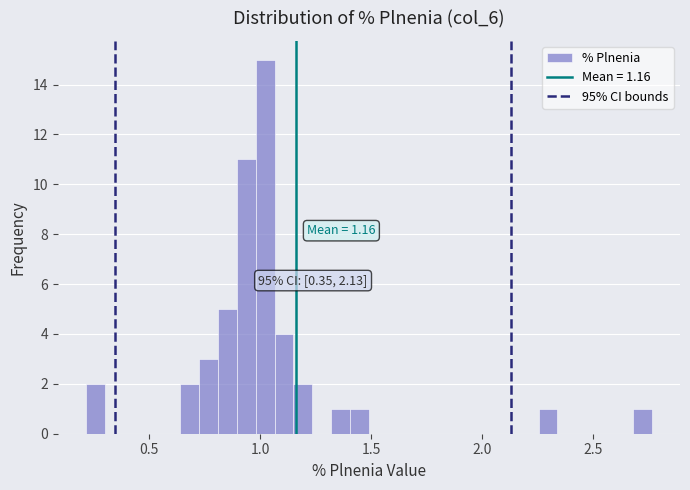

Read against the x-axis, roughly where is the centre of the tallest bar?

1.00